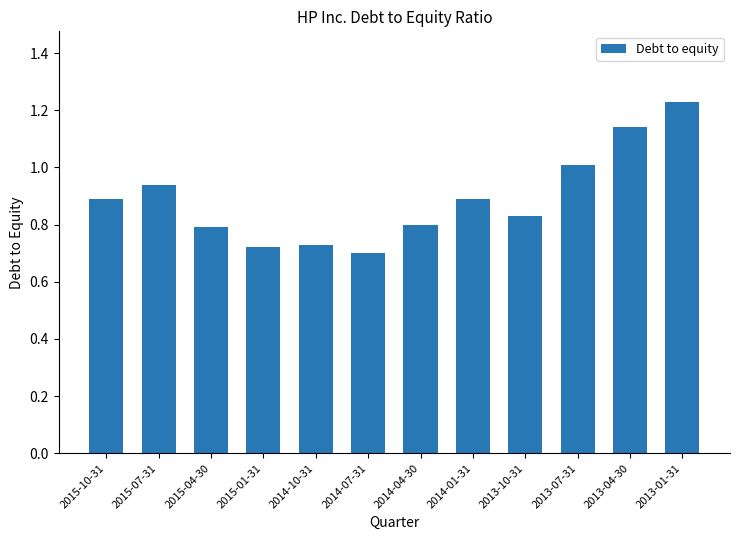

Which category has the lowest value across all series?

2014-07-31